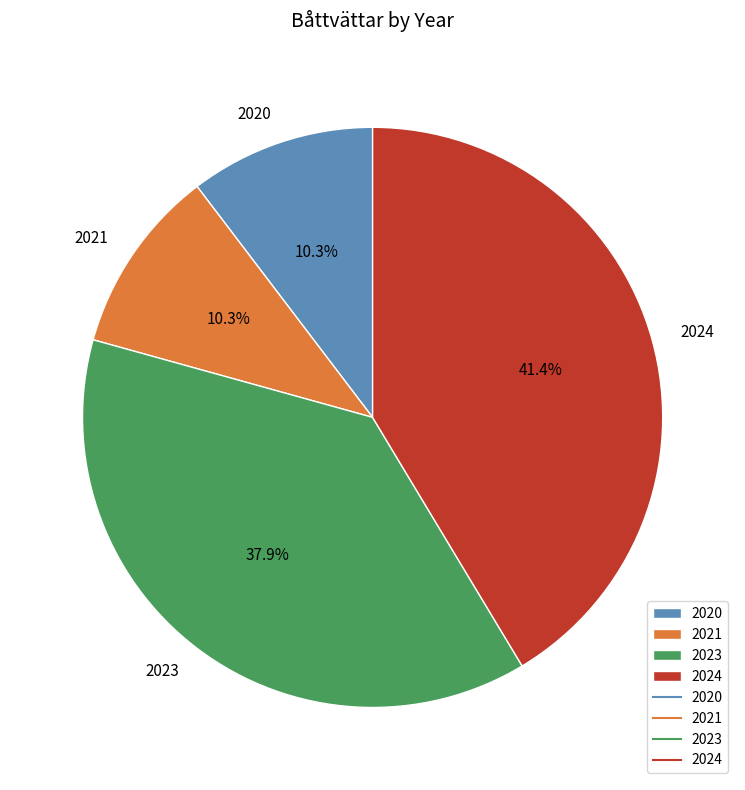

True or false: 2021 accounts for 10% of the total.

True